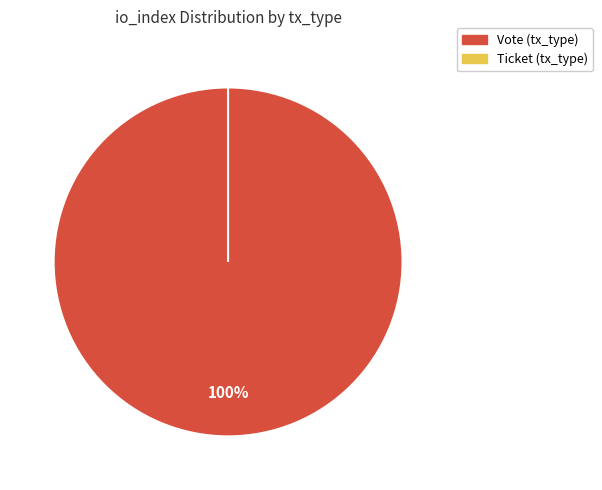

What is the total percentage of Vote (tx_type) and Ticket (tx_type)?

100.0%